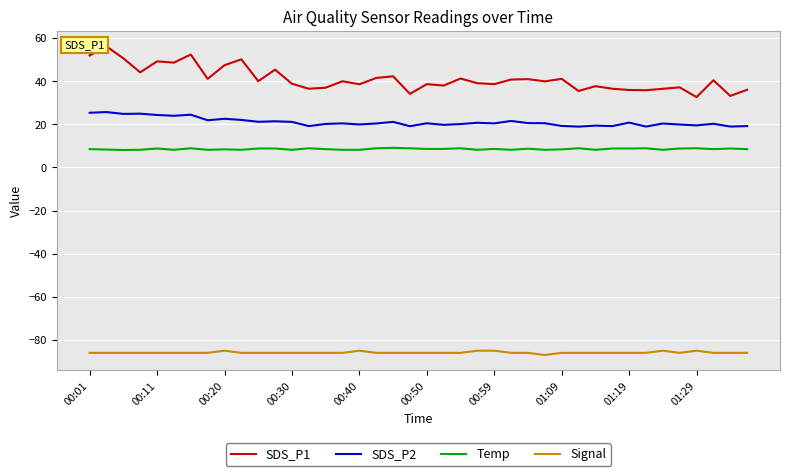

True or false: SDS_P1 has more than 1 interior local peaks.

True